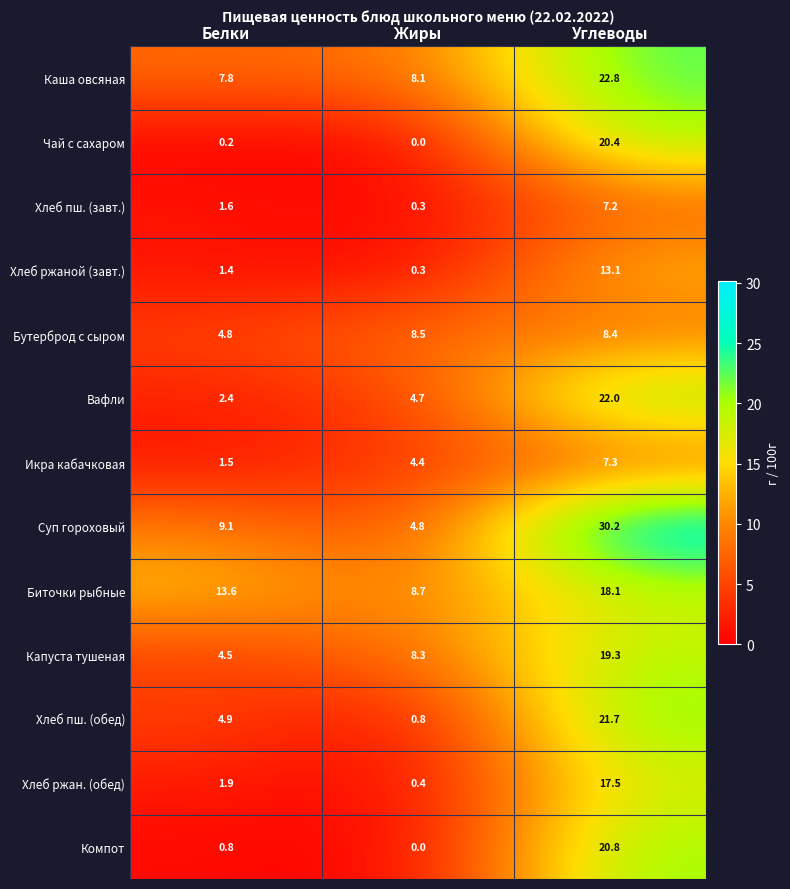

What is the total value across all series at Белки?

54.5